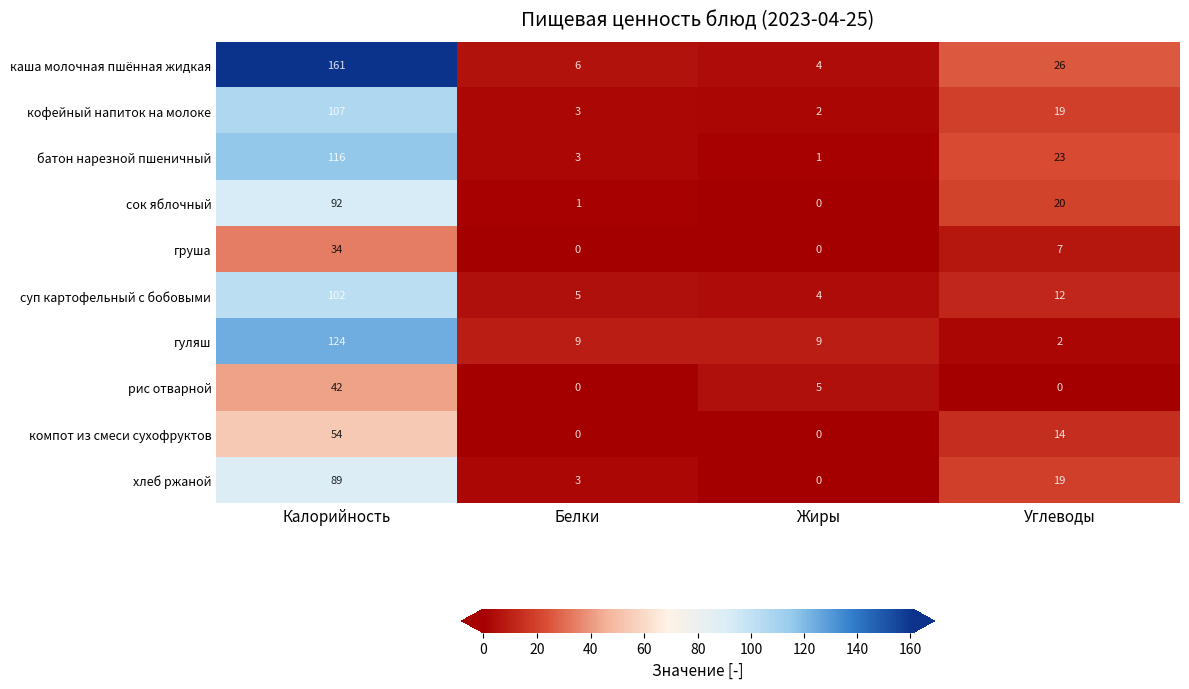

Is the value of компот из смеси сухофруктов at Калорийность greater than the value of суп картофельный с бобовыми at Углеводы?

Yes